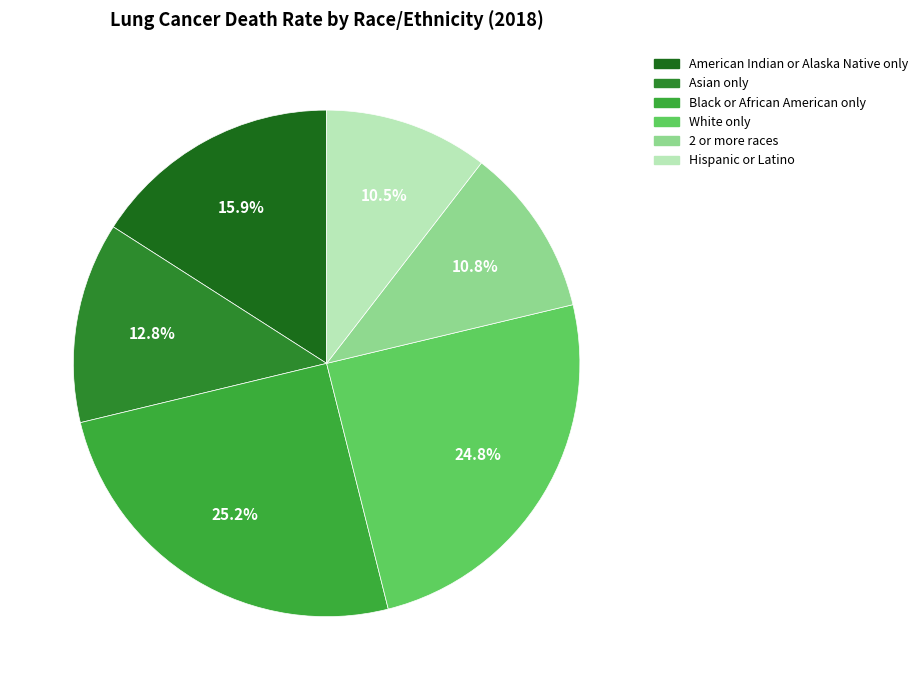

Is there any slice that represents more than half of the pie?

No